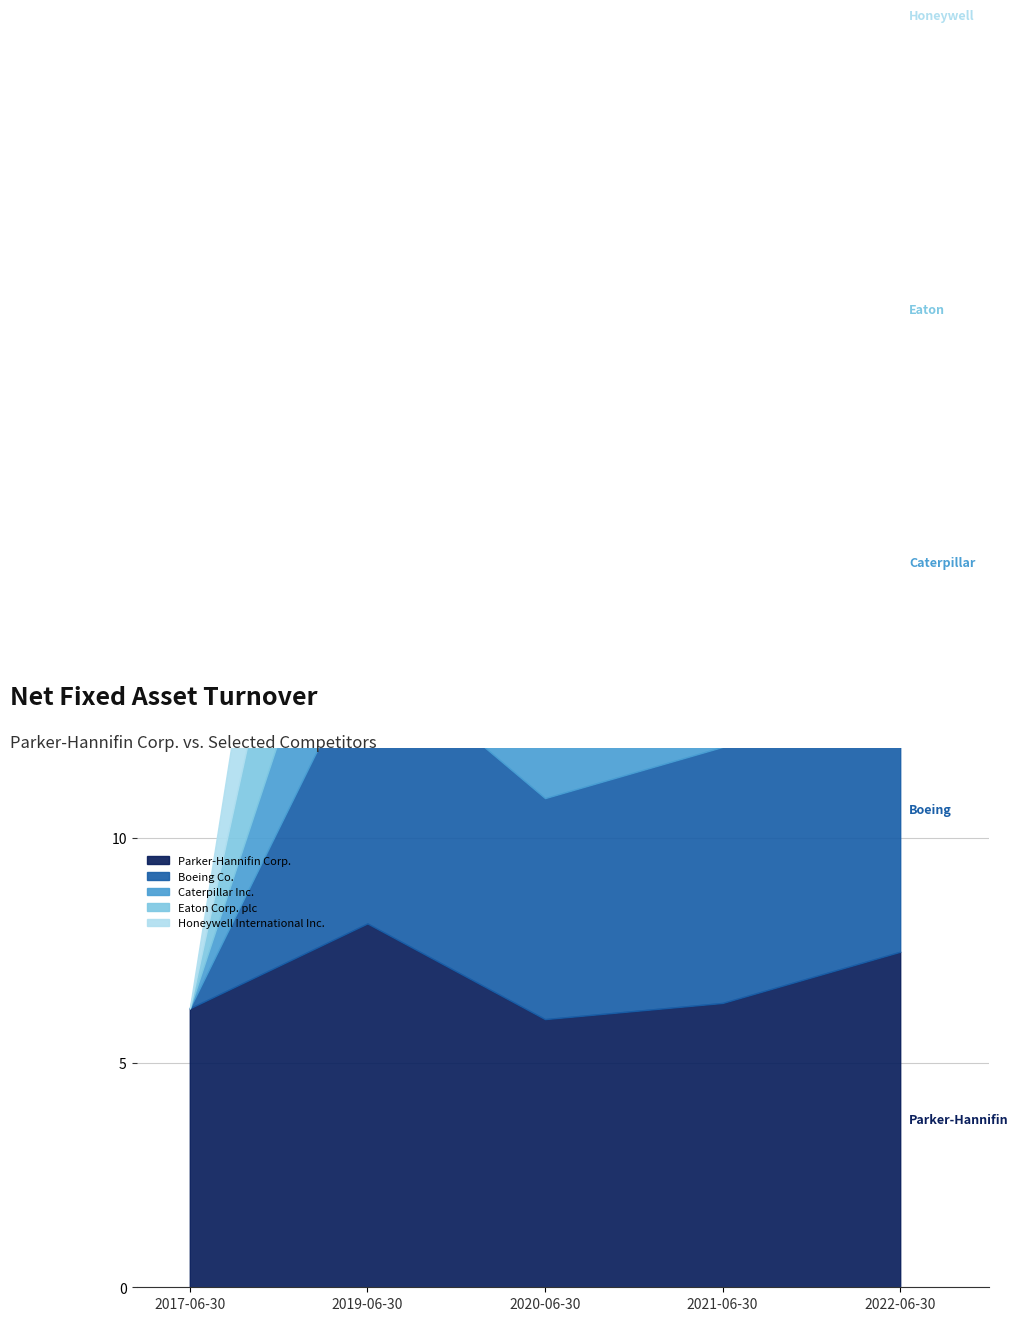

At which category does Honeywell International Inc. reach its first local valley?

2020-06-30